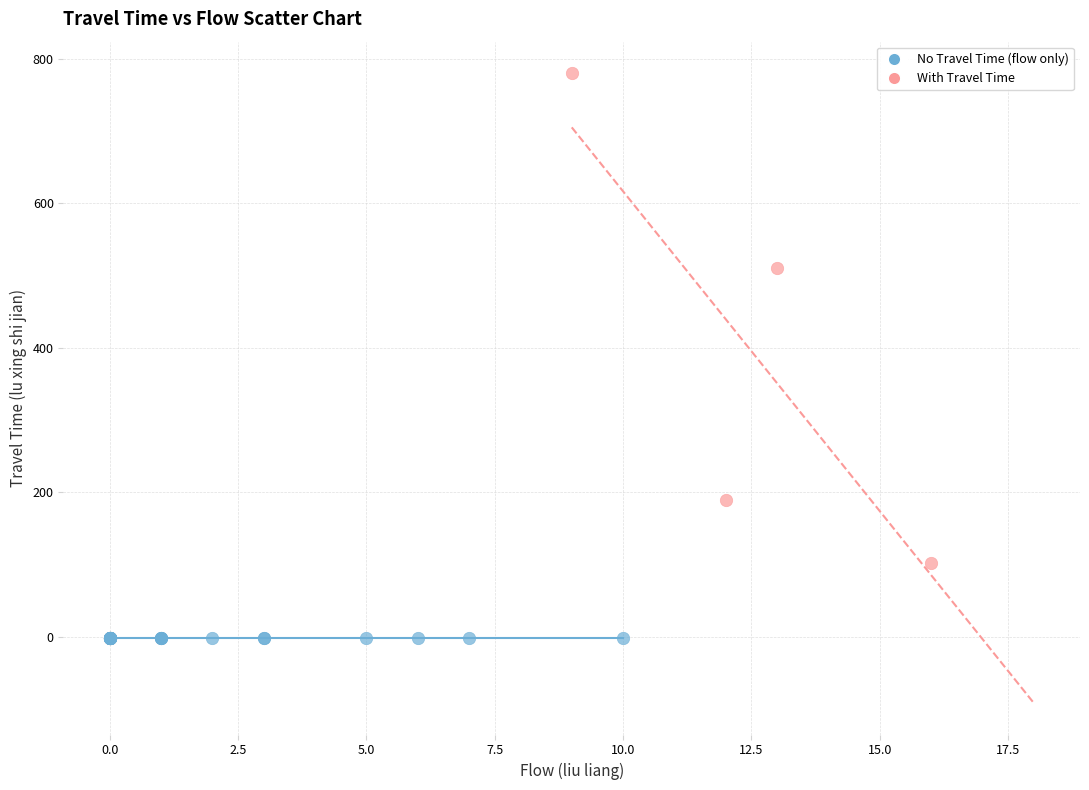

Which series reaches the minimum Y coordinate?

No Travel Time (flow only)